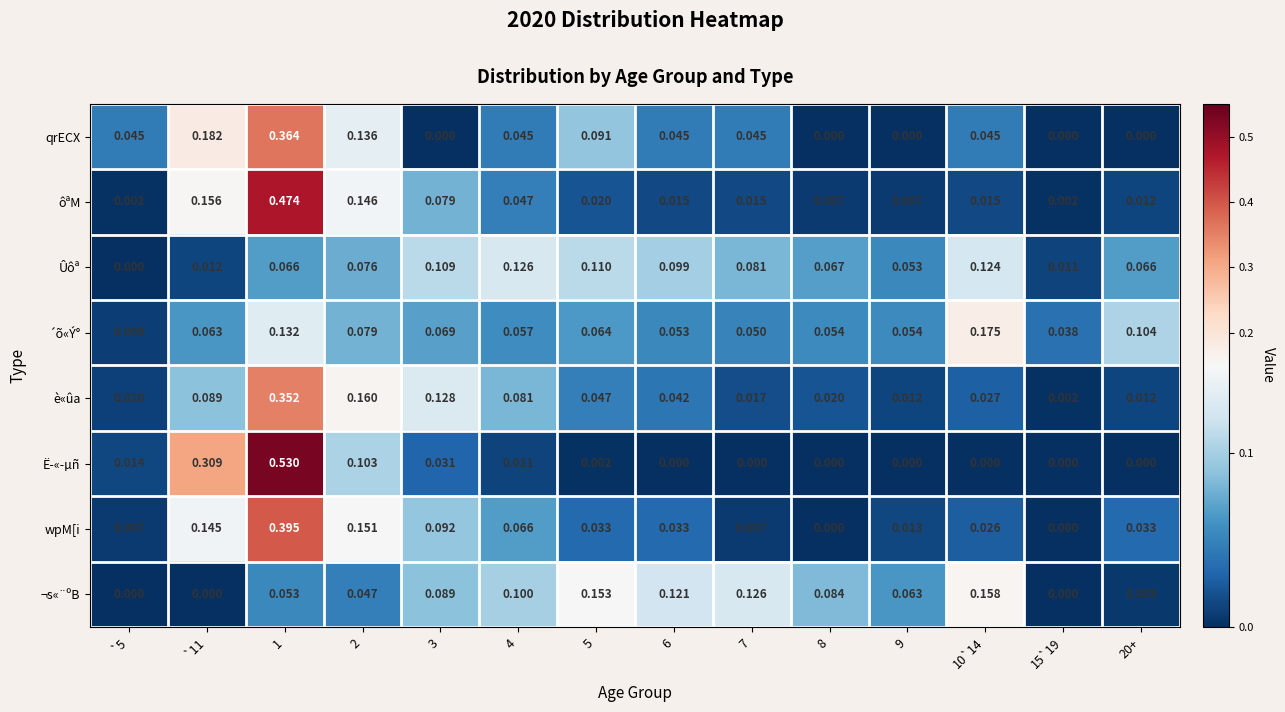

At 3, list the series in order from smallest to largest.

qrECX, Ë­«­µñ, ´õ«Ý°, ôªM, ¬s«¨ºB, wpM[i, Ûôª, è«ûa